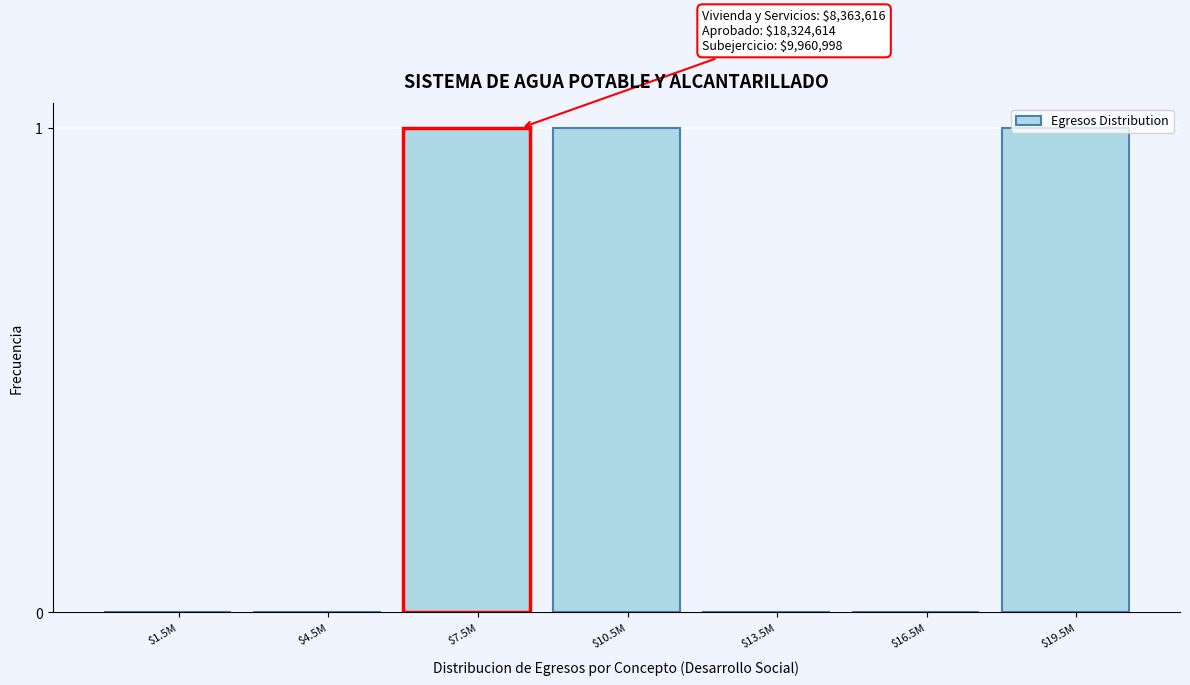

True or false: the data shows 2 at $7.5M.

False